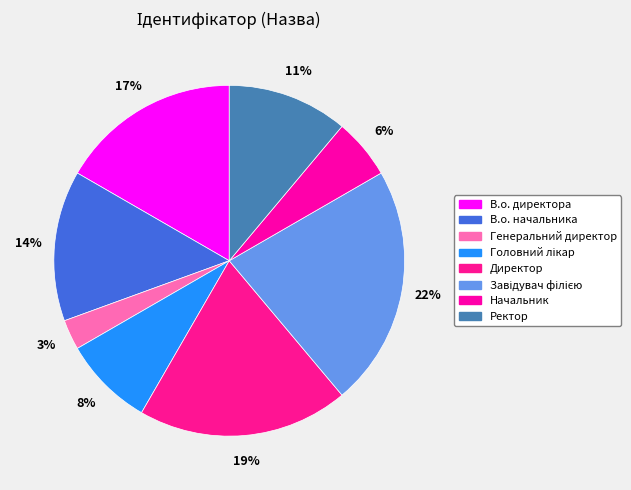

What percentage is the В.о. начальника slice, to the nearest percent?

14%